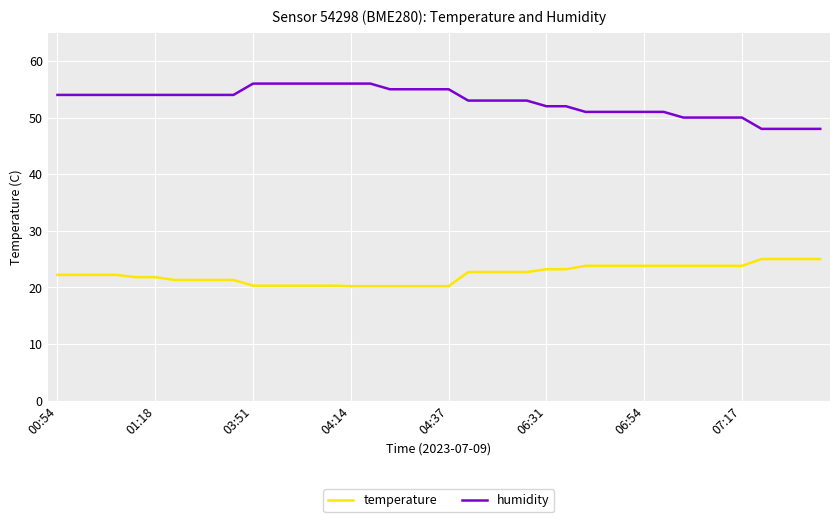

Rank the series by their average value, from highest to lowest.

humidity, temperature